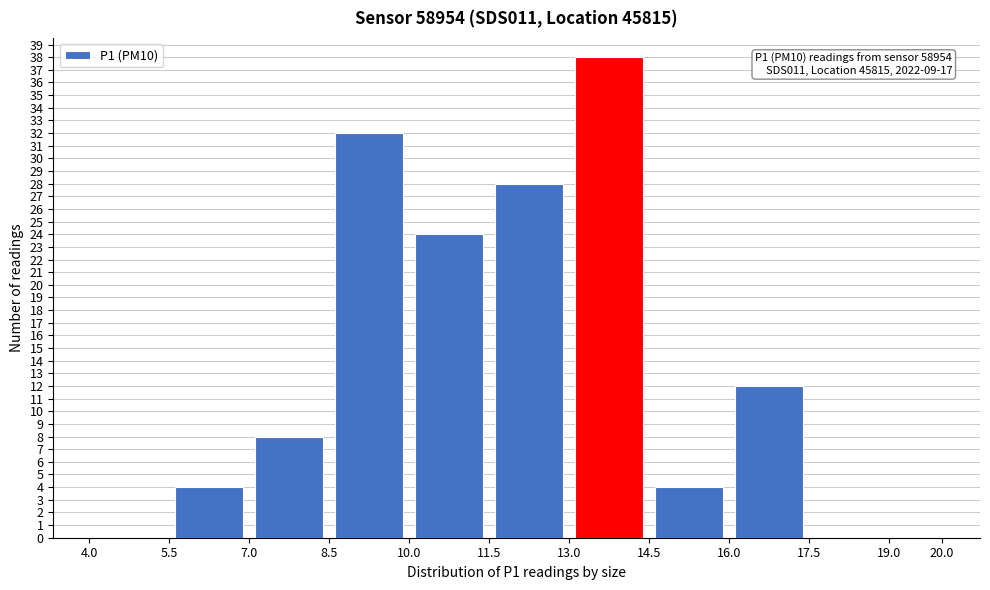

Over which range of the x-axis is the bar tallest?

13.0 to 14.5